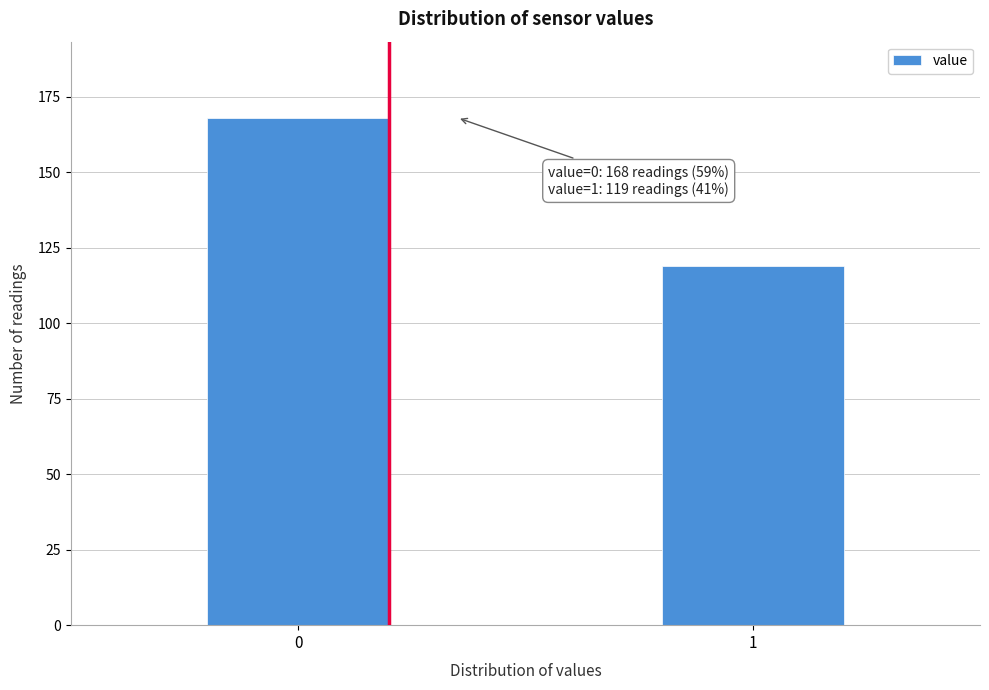

Reading left to right, list all the values displayed in this chart.

168	119